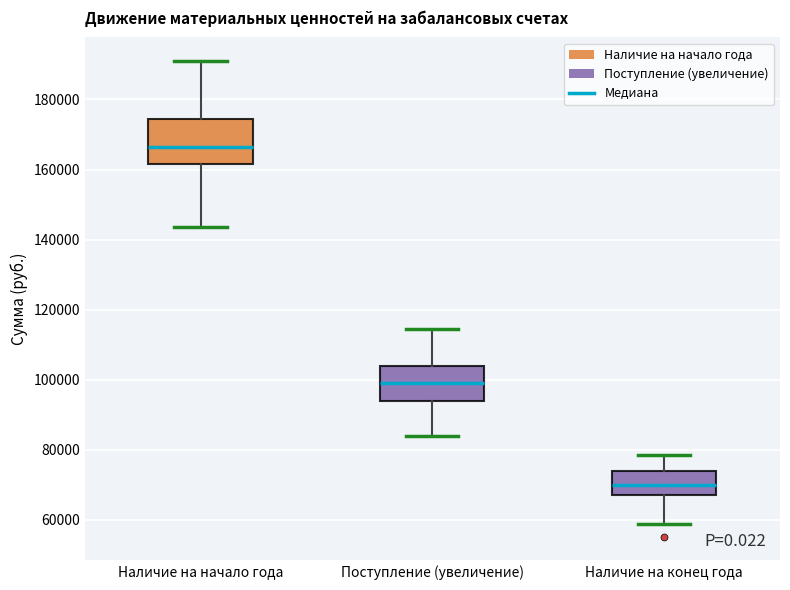

Reading left to right, read every box against the y-axis: the position of its median line, the range the box covers, and the ends of its whiskers. The values are not printed on the chart, so give them approximately, as read against the axis.

Наличие на начало года: median 166000, box 162000 to 174000, whiskers 144000 to 190000
Поступление (увеличение): median 100000, box 94000 to 104000, whiskers 84000 to 114000
Наличие на конец года: median 70000, box 66000 to 74000, whiskers 58000 to 78000